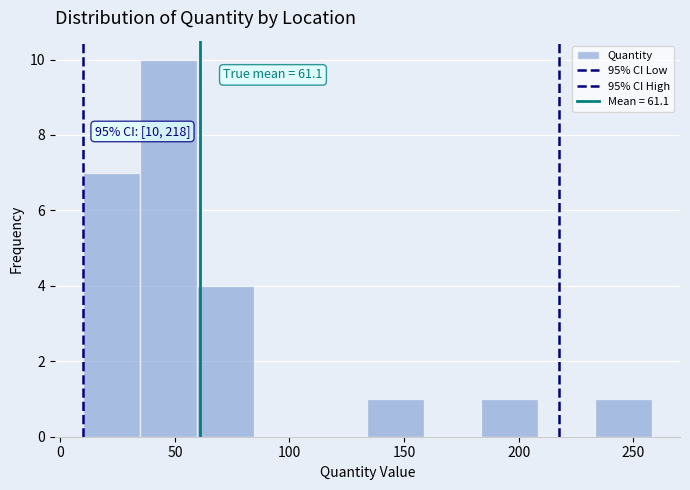

Over which range of the x-axis is the bar tallest?

35 to 60